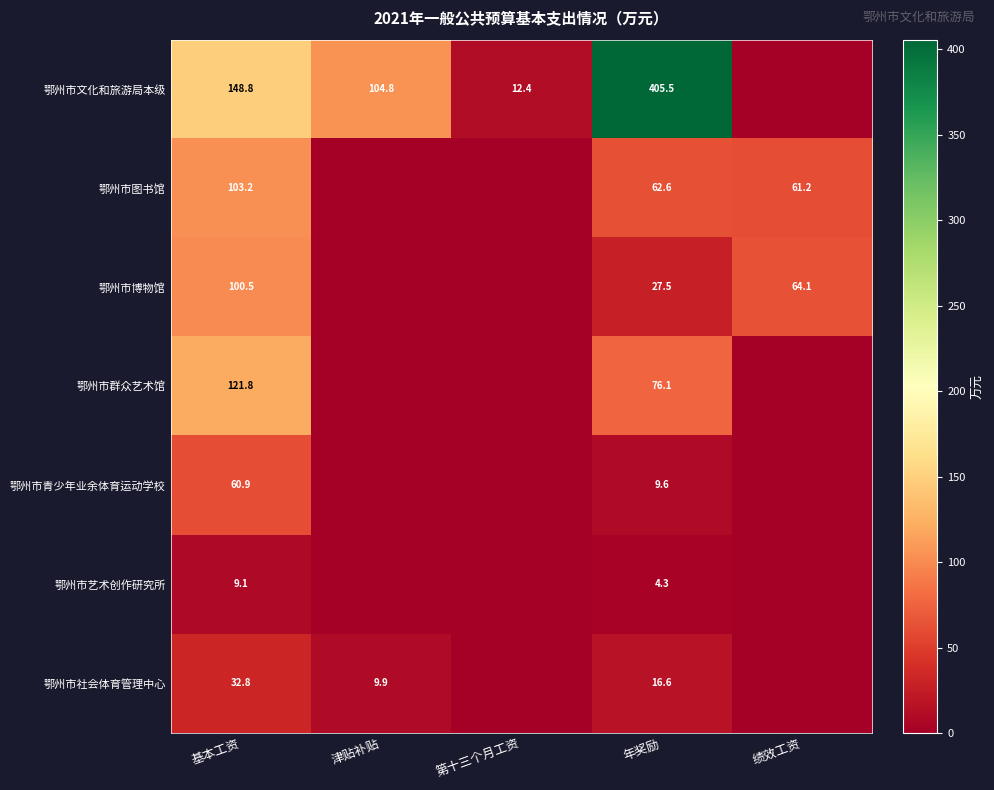

What is the total value across all series at 绩效工资?

125.3